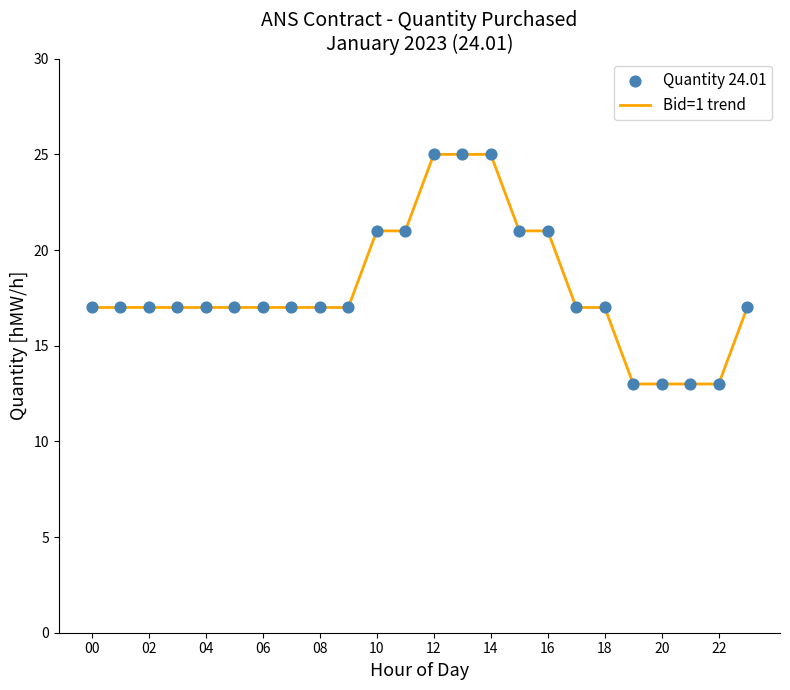

What is the maximum value shown in the chart?

25